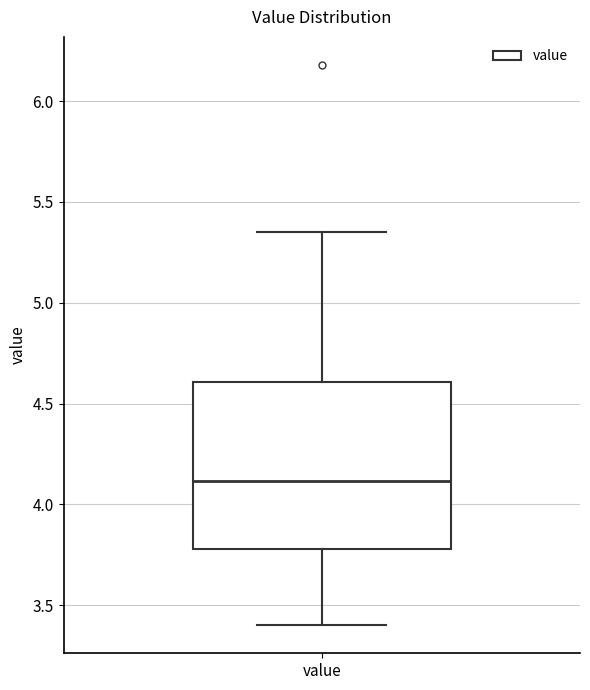

Transcribe this box plot: give where the median line is, the range the box spans, and where the two whiskers end, as read against the y-axis. The values are not printed on the chart, so give them approximately, as read against the axis.

median 4.10, box 3.80 to 4.60, whiskers 3.40 to 5.35